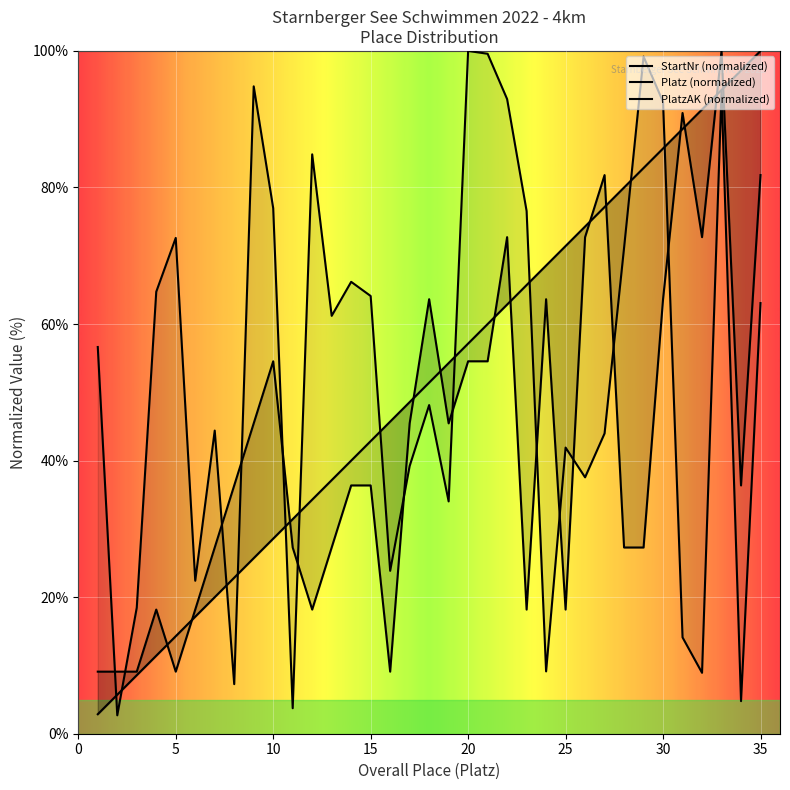

Which series has the largest range (max minus min)?

StartNr